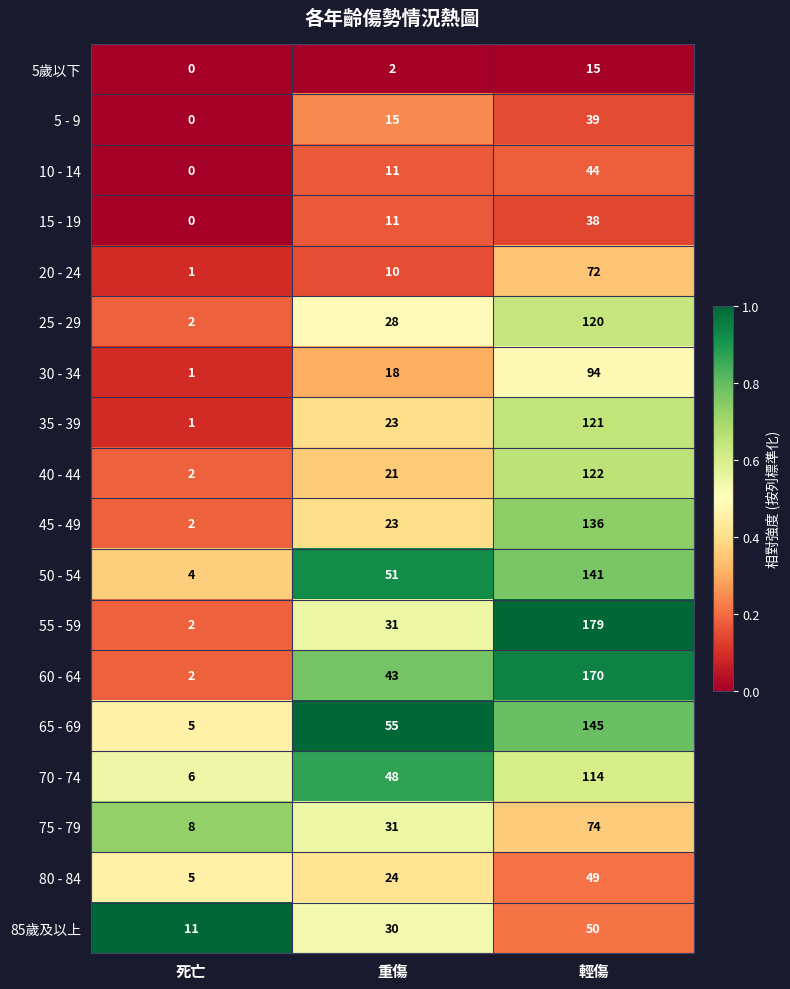

True or false: 5 - 9 has a value of 15 at 重傷.

True